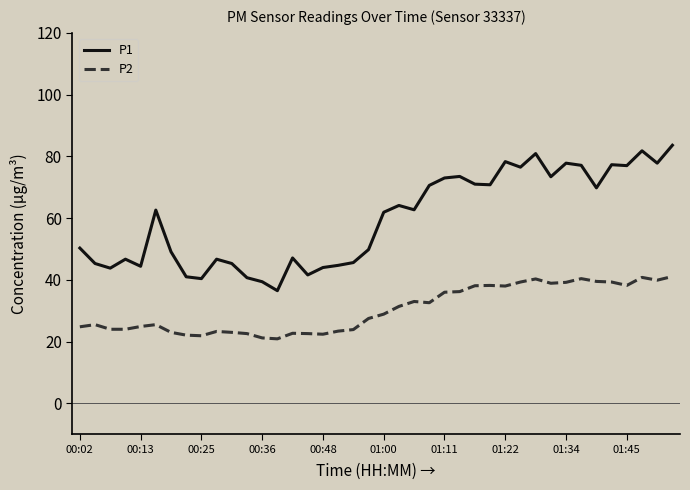

True or false: P1 and P2 cross at least once.

False